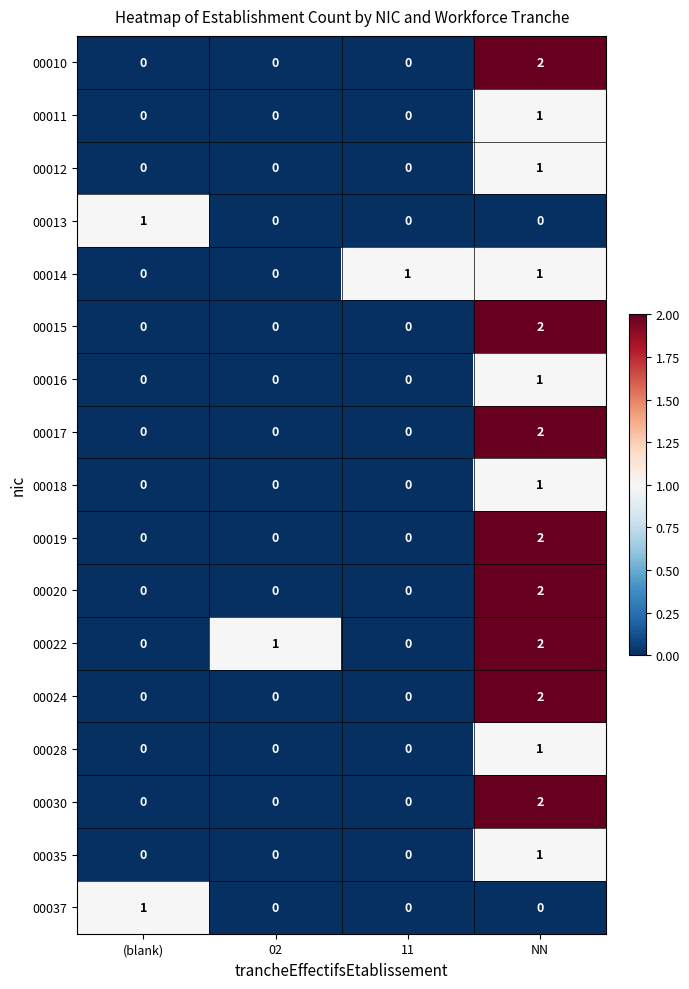

Count the 00019 values in the range 0 to 2.

4